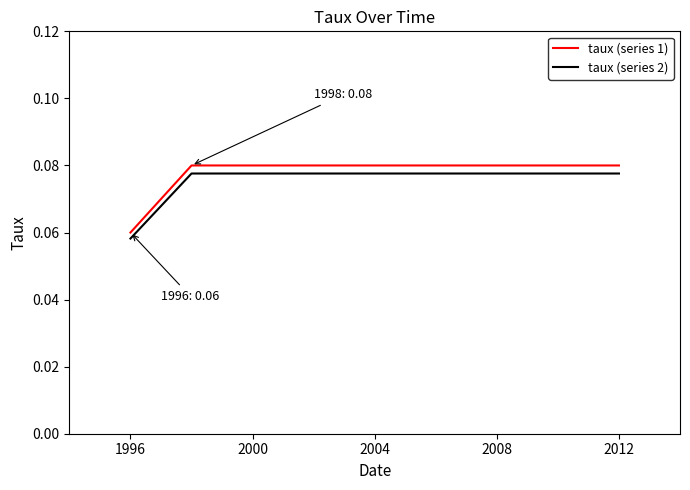

True or false: taux (series 1) has more than 2 interior local peaks.

False